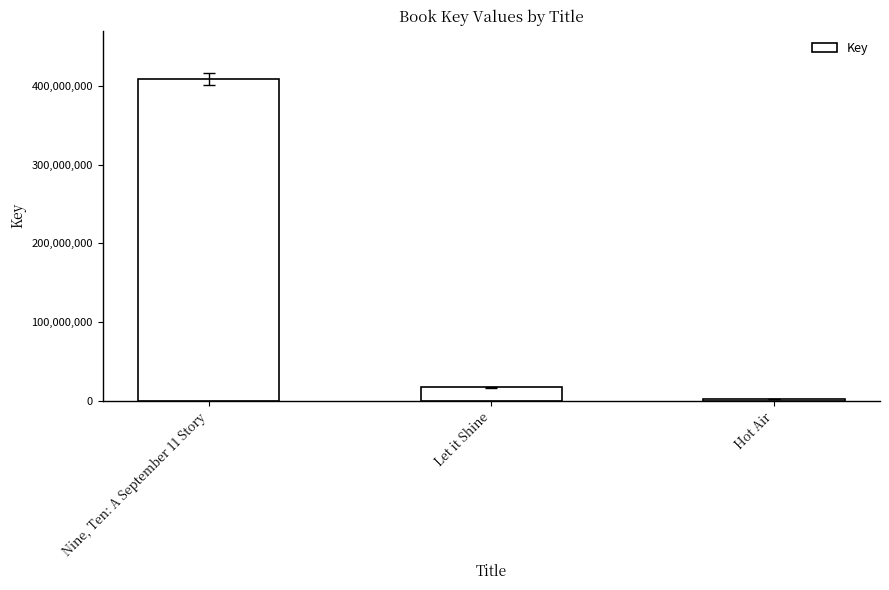

Reading left to right, list all the values displayed in this chart.

Nine, Ten: A September 11 Story=408889795	Let it Shine=16621508	Hot Air=1440818